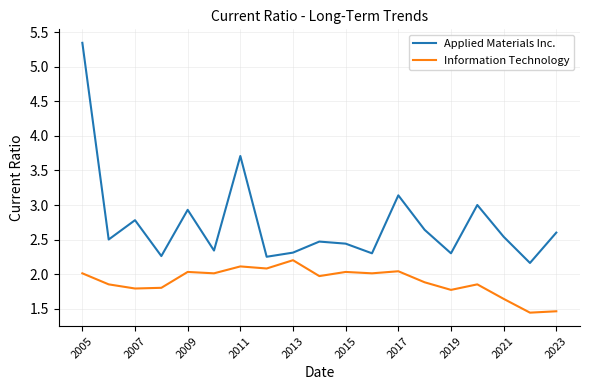

Which series has the largest total across all categories?

Applied Materials Inc.